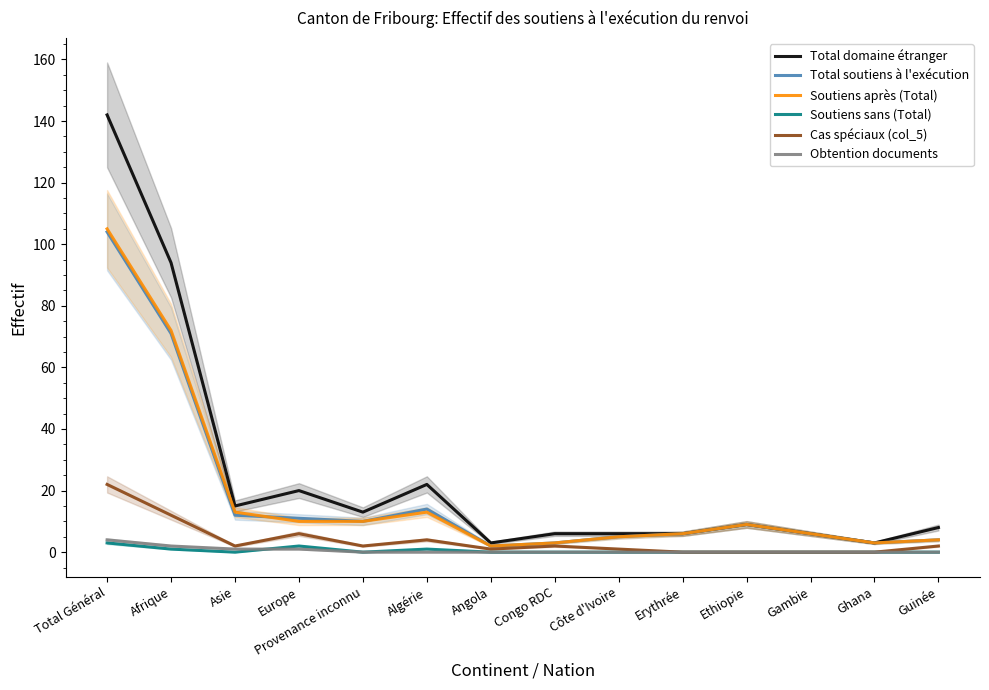

What is the sum of the Soutiens après (Total) values at Ethiopie and Afrique?

81